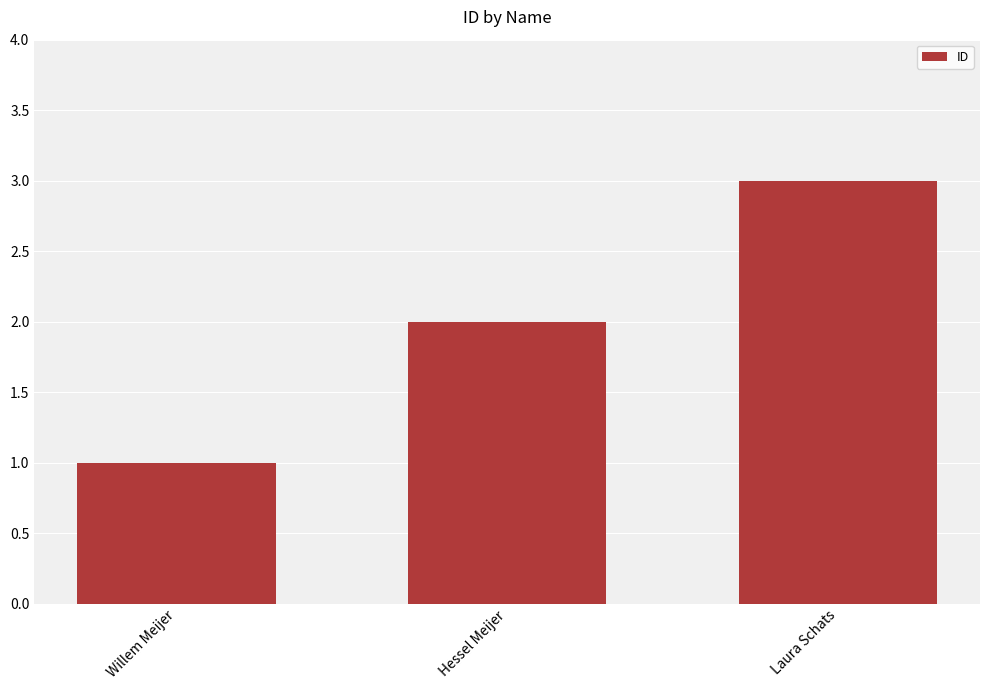

What is the difference between the values at Willem Meijer and Laura Schats?

2